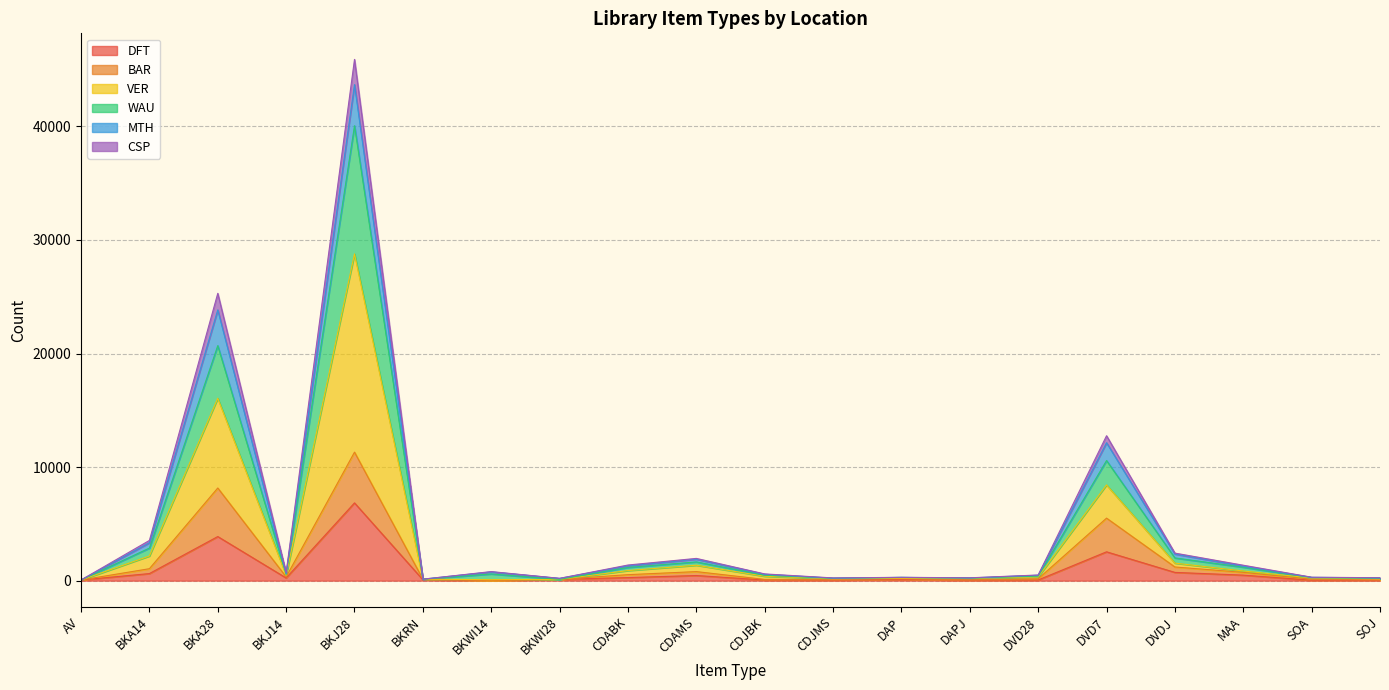

What is the maximum value for DFT?

6846